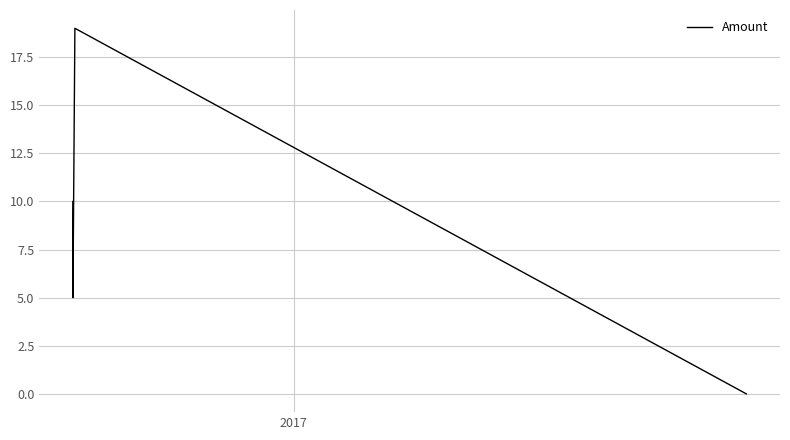

What is the greatest value displayed?

19